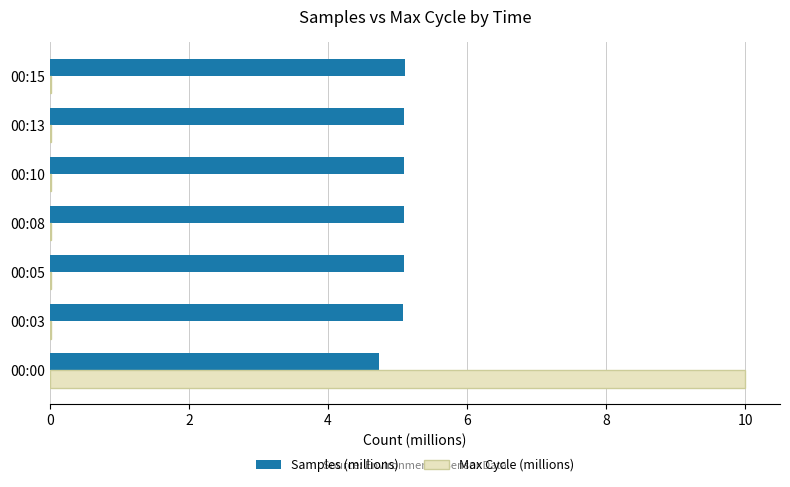

Which series has the largest total across all categories?

Samples (millions)